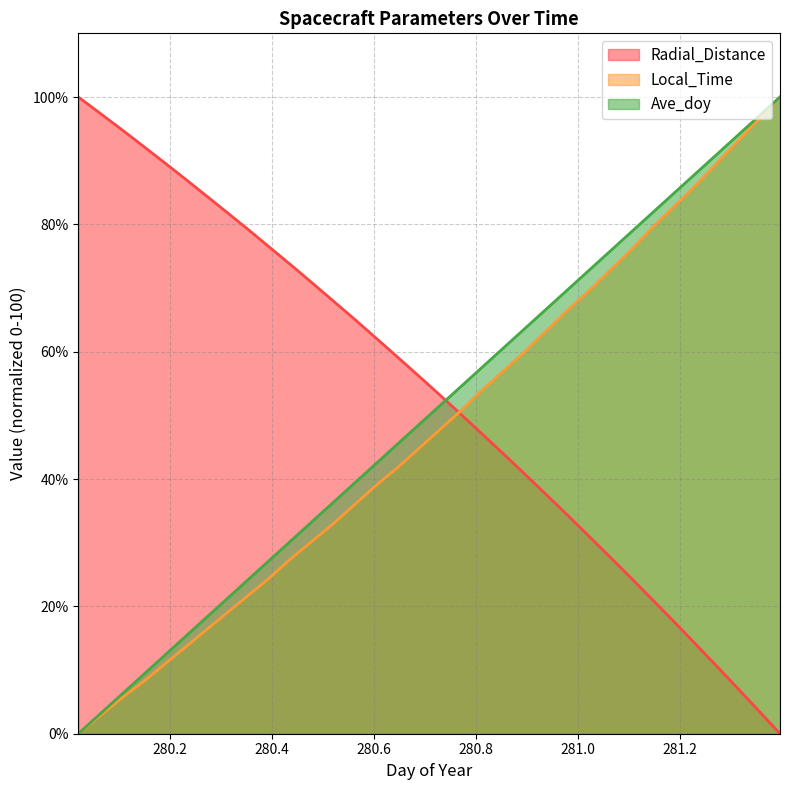

At which label does Local_Time first exceed 47?

280.7292